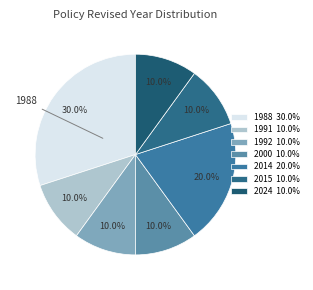

How many slices are in this pie chart?

7